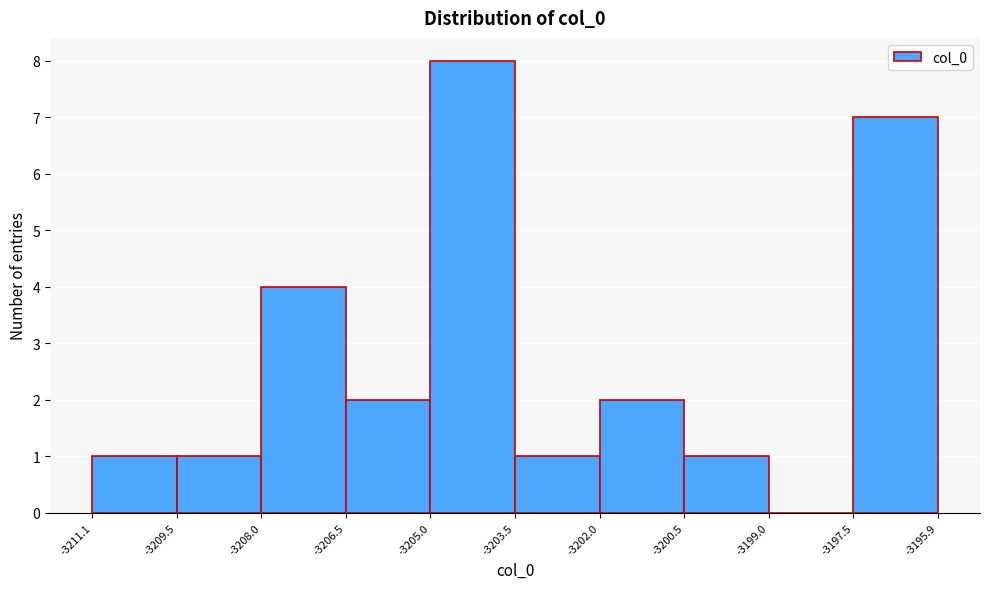

Reading left to right, transcribe this chart: for each bar, give the range it covers on the x-axis and its height. The values are not printed on the chart, so give them approximately, as read against the axis.

-3211.1 to -3209.5: 1
-3209.5 to -3208.0: 1
-3208.0 to -3206.5: 4
-3206.5 to -3205.0: 2
-3205.0 to -3203.5: 8
-3203.5 to -3202.0: 1
-3202.0 to -3200.5: 2
-3200.5 to -3199.0: 1
-3199.0 to -3197.5: 0
-3197.5 to -3195.9: 7